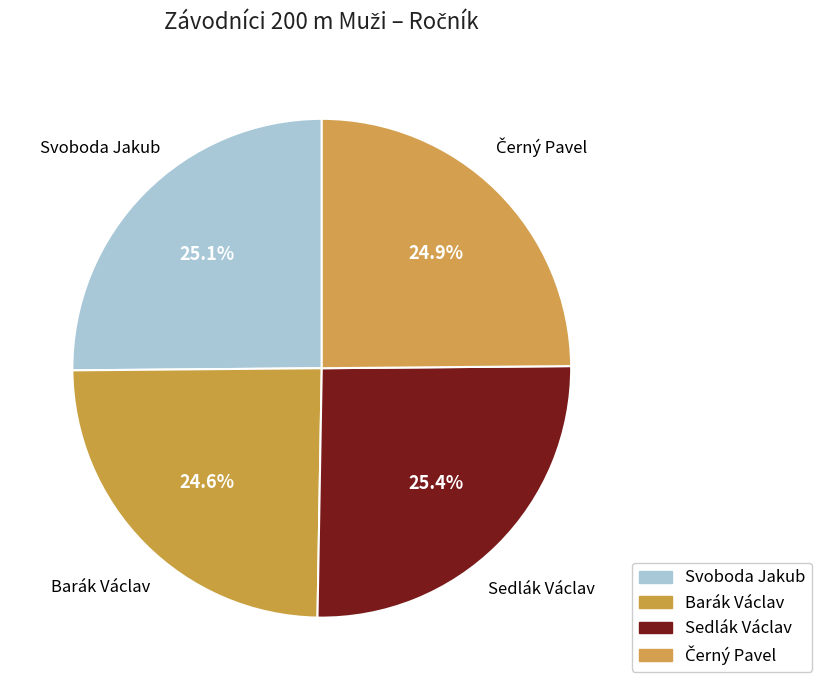

Count the number of slices in the pie.

4